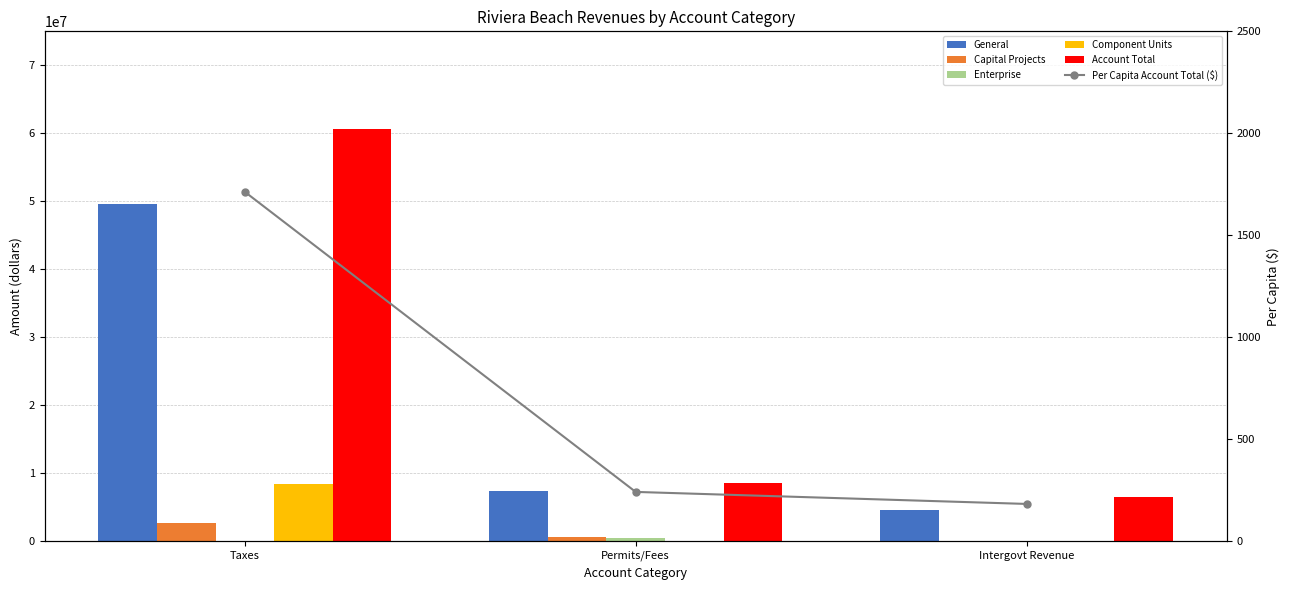

True or false: Capital Projects has a value of 1097443.2 at Permits/Fees.

False